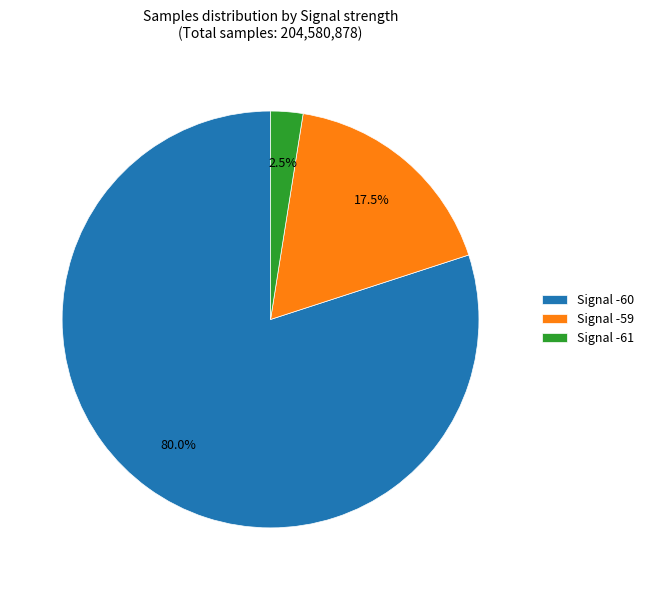

Count the number of slices in the pie.

3